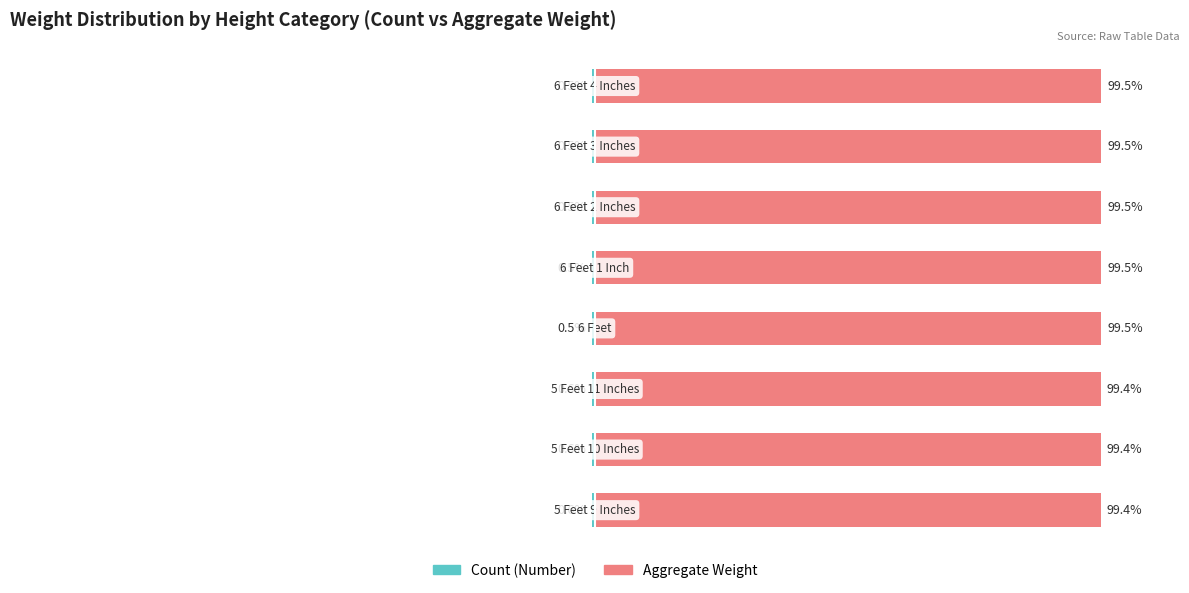

At how many categories does at least one series exceed 37?

8